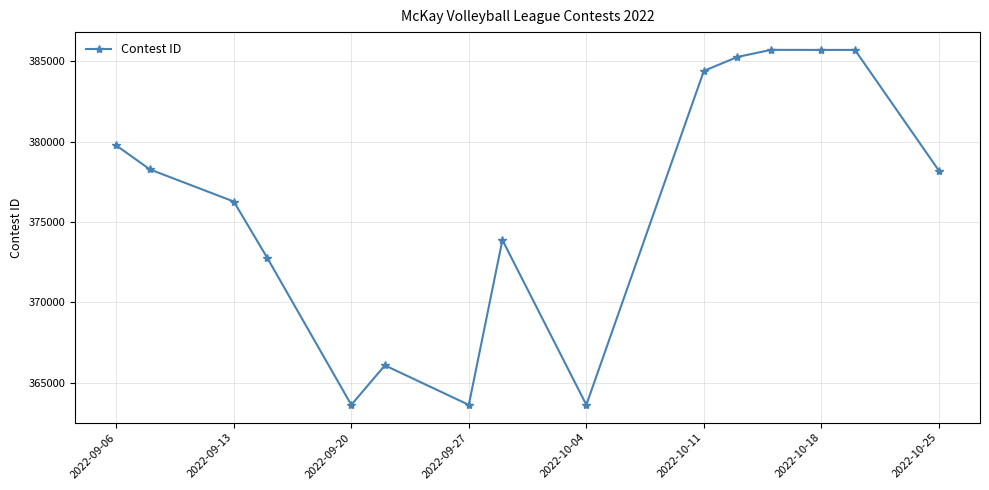

What is the smallest value displayed?

363627